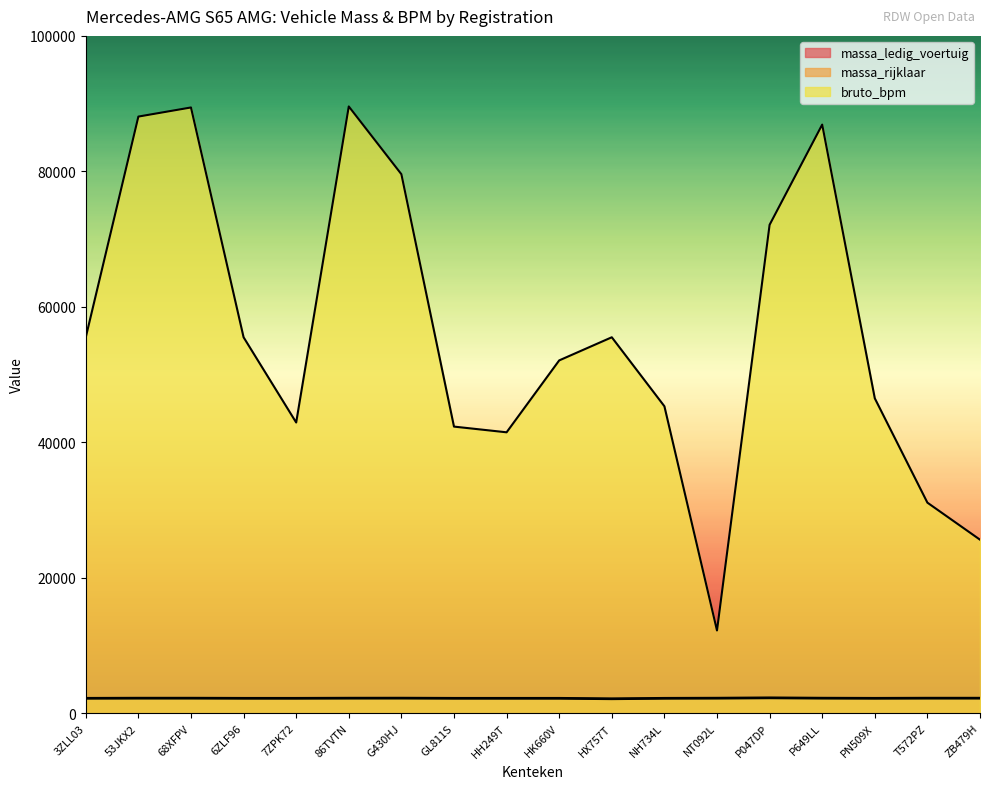

How many values in the bruto_bpm series exceed 55505?

6